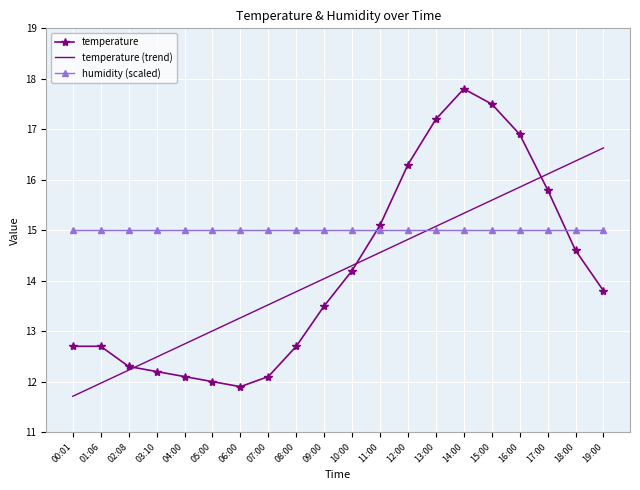

The value of humidity (scaled) at 05:00 is 21.2. True or false?

False